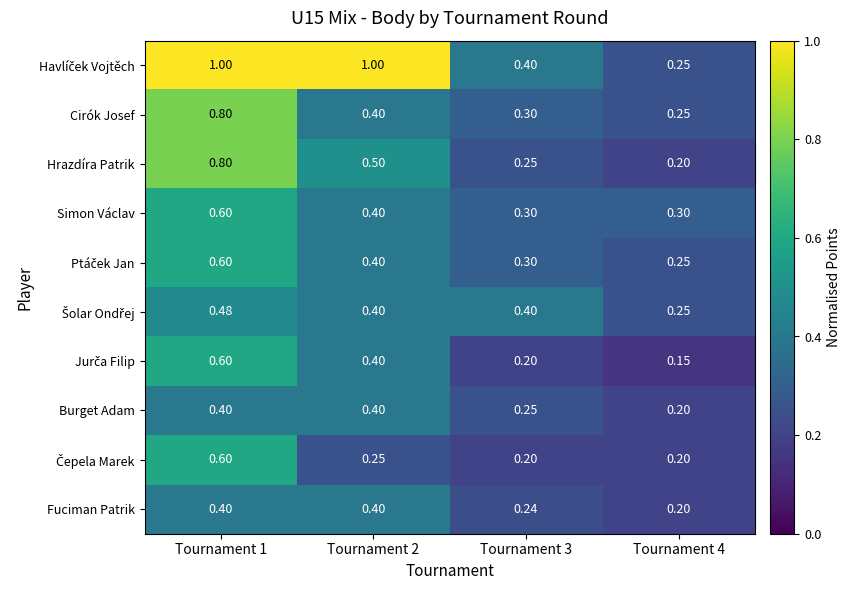

How many data points does each series have?

4